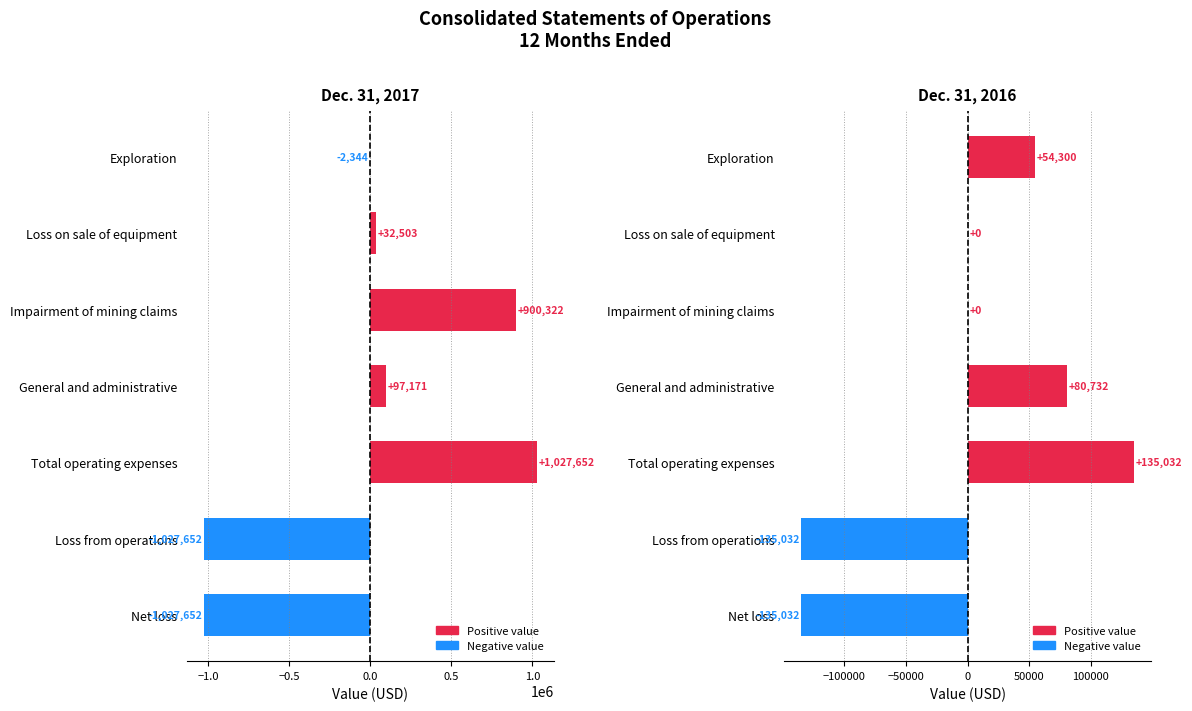

Reading left to right, transcribe all the data shown in this chart.

Dec. 31, 2017: -2344	32503	900322	97171	1027652	-1027652	-1027652
Dec. 31, 2016: 54300	0	0	80732	135032	-135032	-135032